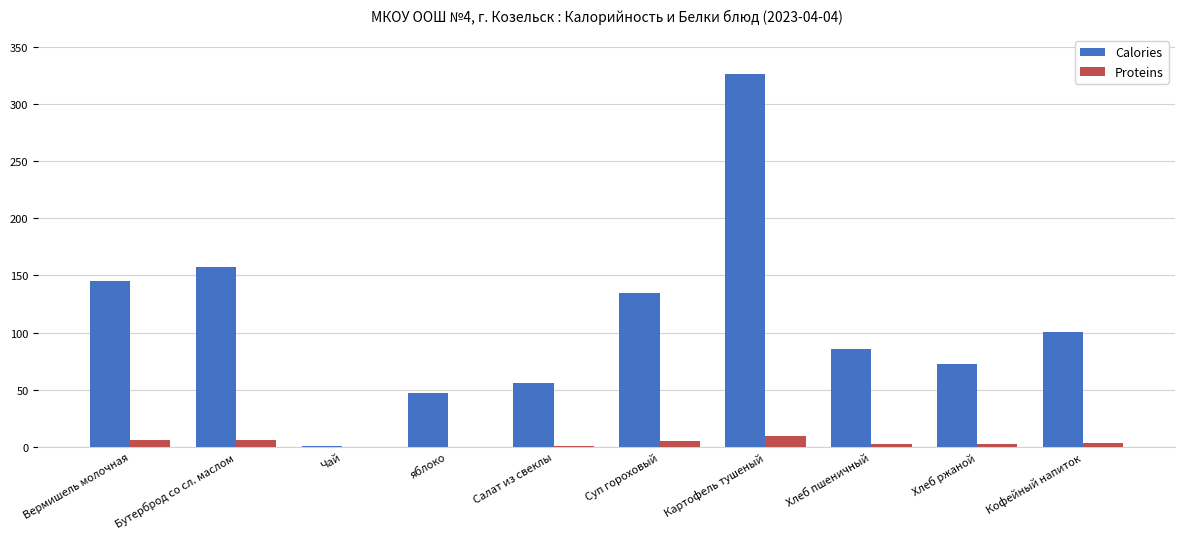

Between Бутерброд со сл. маслом and Хлеб ржаной, which series saw the biggest shift?

Calories